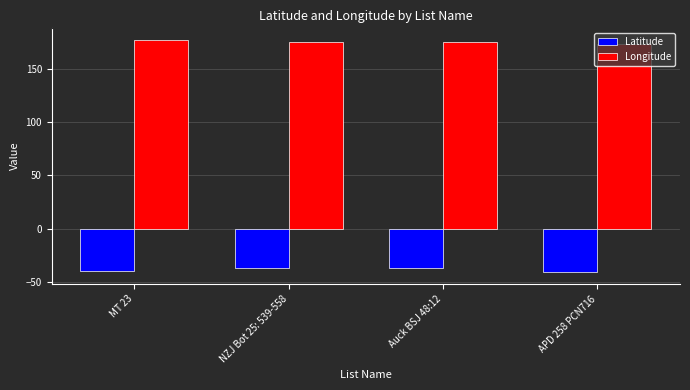

What are all the series names shown in the legend?

Latitude, Longitude